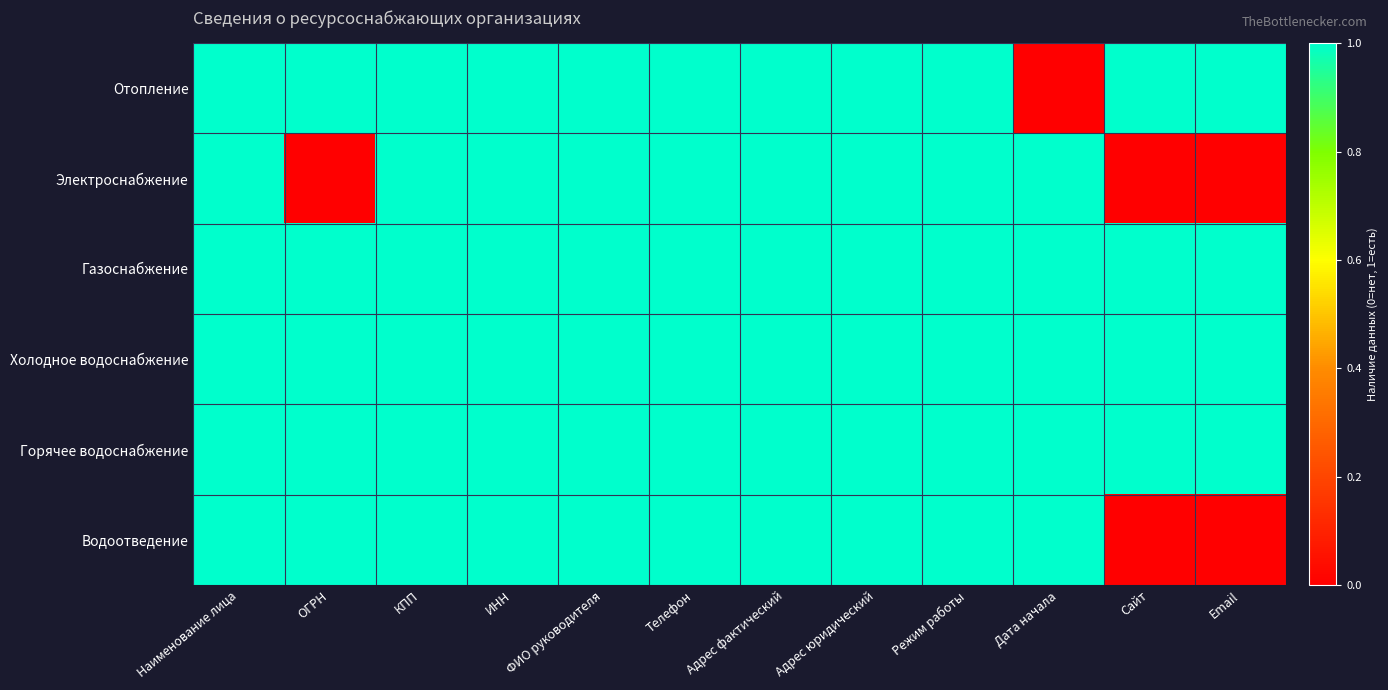

Reading right to left, list all the values displayed in this chart.

Отопление: Email=1	Сайт=1	Дата начала=0	Режим работы=1	Адрес юридический=1	Адрес фактический=1	Телефон=1	ФИО руководителя=1	ИНН=1	КПП=1	ОГРН=1	Наименование лица=1
Электроснабжение: Email=0	Сайт=0	Дата начала=1	Режим работы=1	Адрес юридический=1	Адрес фактический=1	Телефон=1	ФИО руководителя=1	ИНН=1	КПП=1	ОГРН=0	Наименование лица=1
Газоснабжение: Email=1	Сайт=1	Дата начала=1	Режим работы=1	Адрес юридический=1	Адрес фактический=1	Телефон=1	ФИО руководителя=1	ИНН=1	КПП=1	ОГРН=1	Наименование лица=1
Холодное водоснабжение: Email=1	Сайт=1	Дата начала=1	Режим работы=1	Адрес юридический=1	Адрес фактический=1	Телефон=1	ФИО руководителя=1	ИНН=1	КПП=1	ОГРН=1	Наименование лица=1
Горячее водоснабжение: Email=1	Сайт=1	Дата начала=1	Режим работы=1	Адрес юридический=1	Адрес фактический=1	Телефон=1	ФИО руководителя=1	ИНН=1	КПП=1	ОГРН=1	Наименование лица=1
Водоотведение: Email=0	Сайт=0	Дата начала=1	Режим работы=1	Адрес юридический=1	Адрес фактический=1	Телефон=1	ФИО руководителя=1	ИНН=1	КПП=1	ОГРН=1	Наименование лица=1